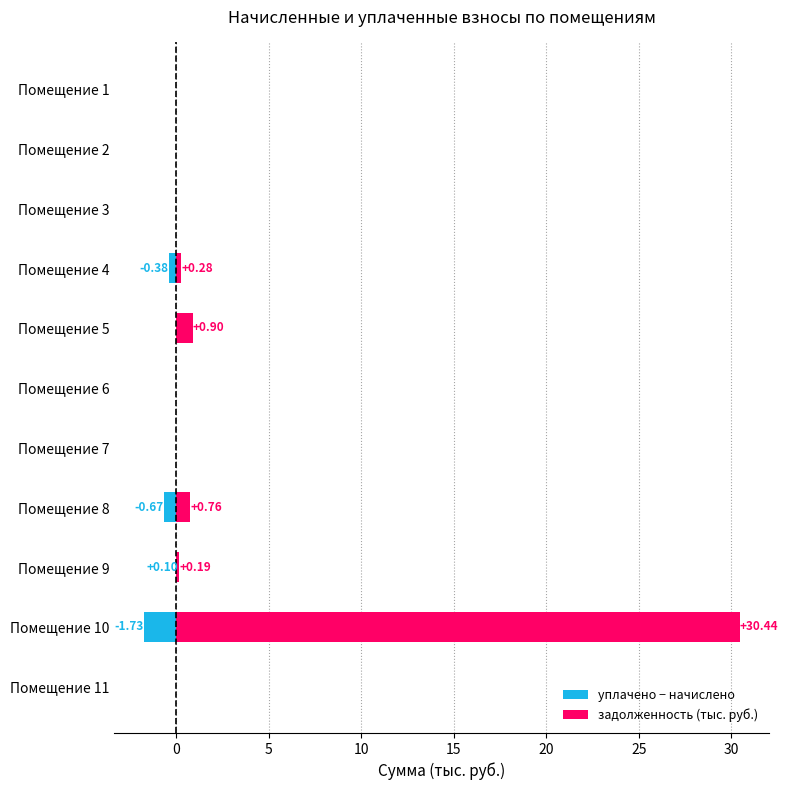

How many groups of bars are there?

11